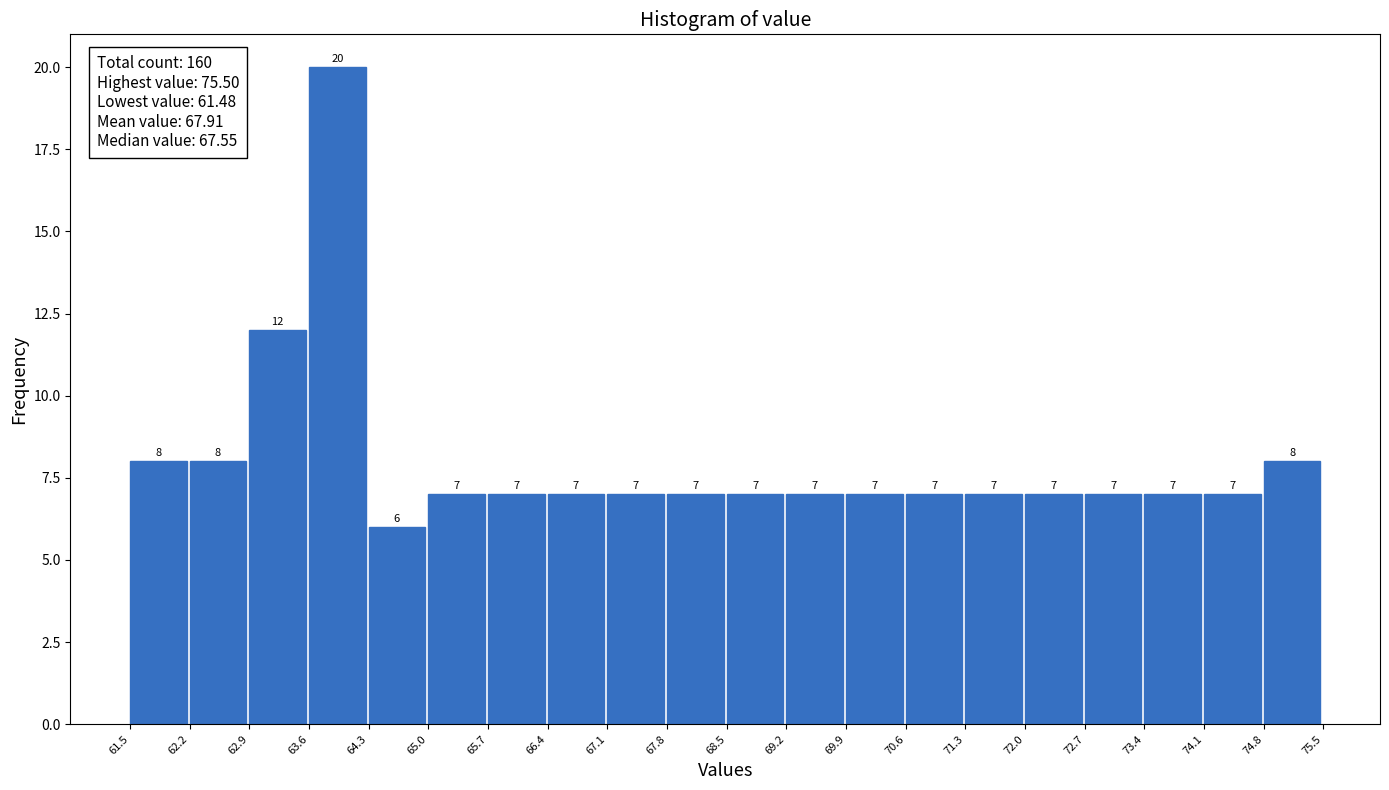

Reading left to right, list every bar in this chart as the range it spans on the x-axis followed by its height.

61.5 to 62.2: 8
62.2 to 62.9: 8
62.9 to 63.6: 12
63.6 to 64.3: 20
64.3 to 65.0: 6
65.0 to 65.7: 7
65.7 to 66.4: 7
66.4 to 67.1: 7
67.1 to 67.8: 7
67.8 to 68.5: 7
68.5 to 69.2: 7
69.2 to 69.9: 7
69.9 to 70.6: 7
70.6 to 71.3: 7
71.3 to 72.0: 7
72.0 to 72.7: 7
72.7 to 73.4: 7
73.4 to 74.1: 7
74.1 to 74.8: 7
74.8 to 75.5: 8